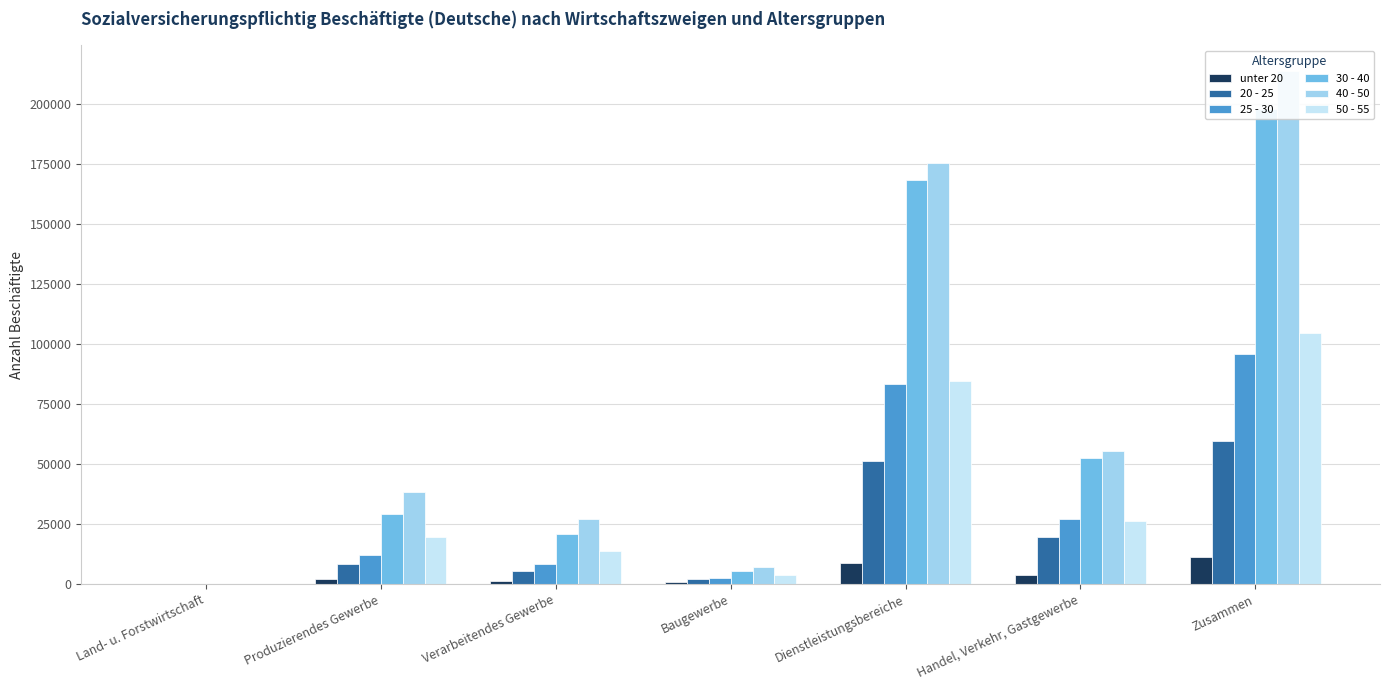

List the series in order of their peak value, highest first.

40 - 50, 30 - 40, 50 - 55, 25 - 30, 20 - 25, unter 20